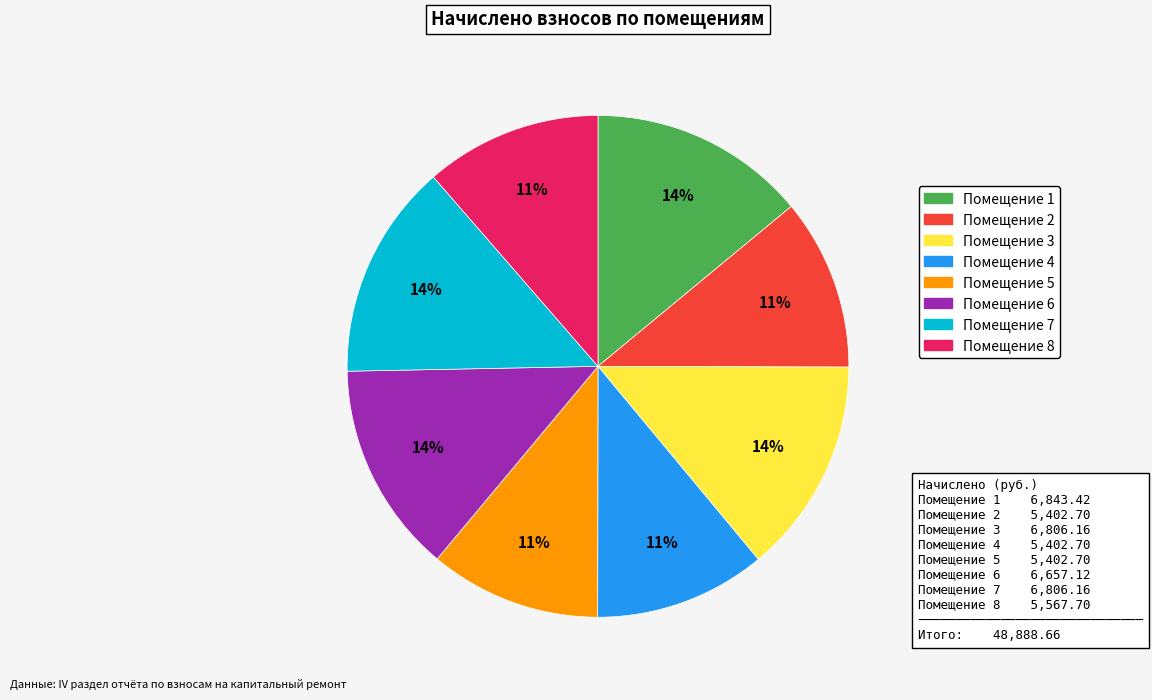

Is there any slice that represents more than half of the pie?

No